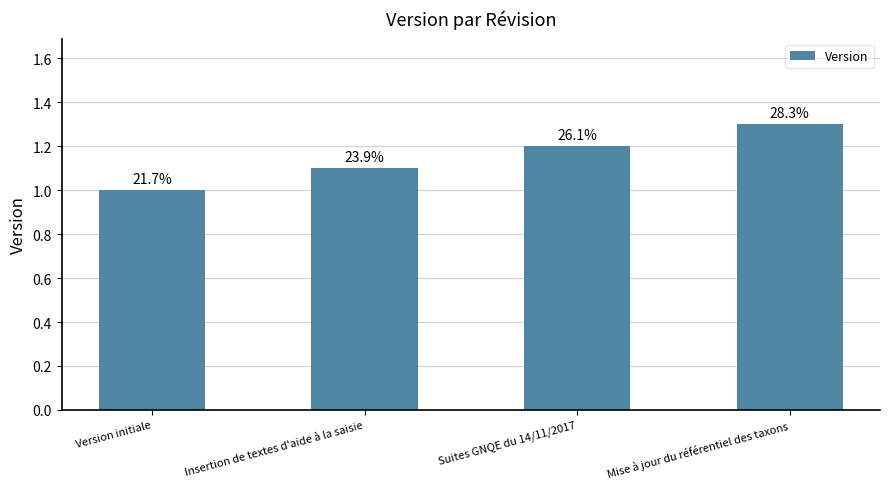

Which has a higher value, Mise à jour du référentiel des taxons or Suites GNQE du 14/11/2017?

Mise à jour du référentiel des taxons